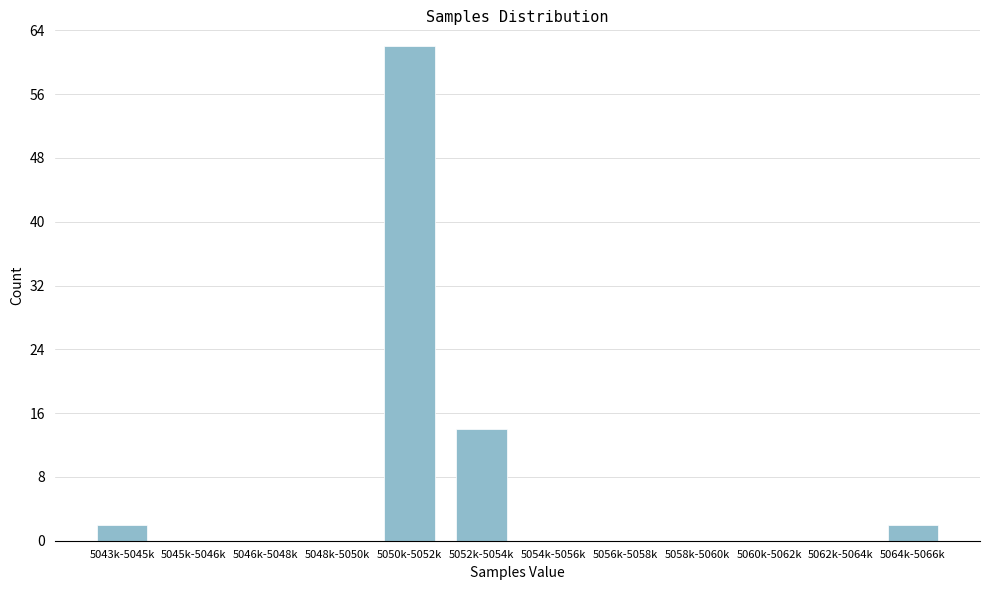

Reading right to left, what are all the values shown in this chart?

5064k-5066k=2	5062k-5064k=0	5060k-5062k=0	5058k-5060k=0	5056k-5058k=0	5054k-5056k=0	5052k-5054k=14	5050k-5052k=62	5048k-5050k=0	5046k-5048k=0	5045k-5046k=0	5043k-5045k=2